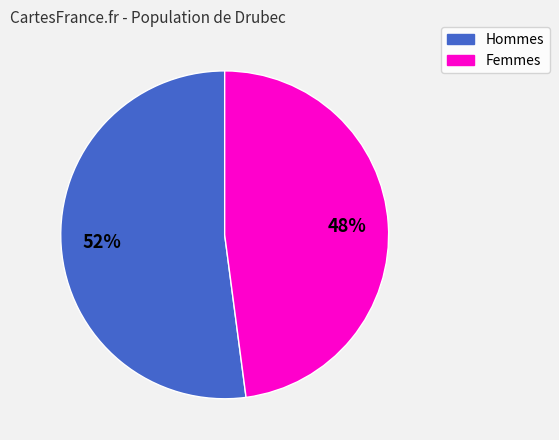

To the nearest percent, what is the difference between the largest and smallest slice percentages?

4%